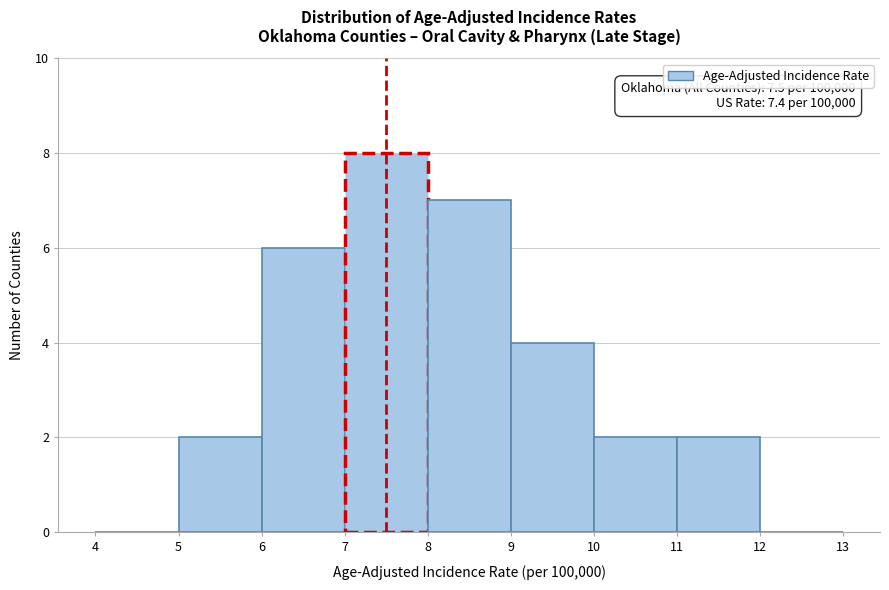

Over which range of the x-axis is the bar tallest?

7 to 8